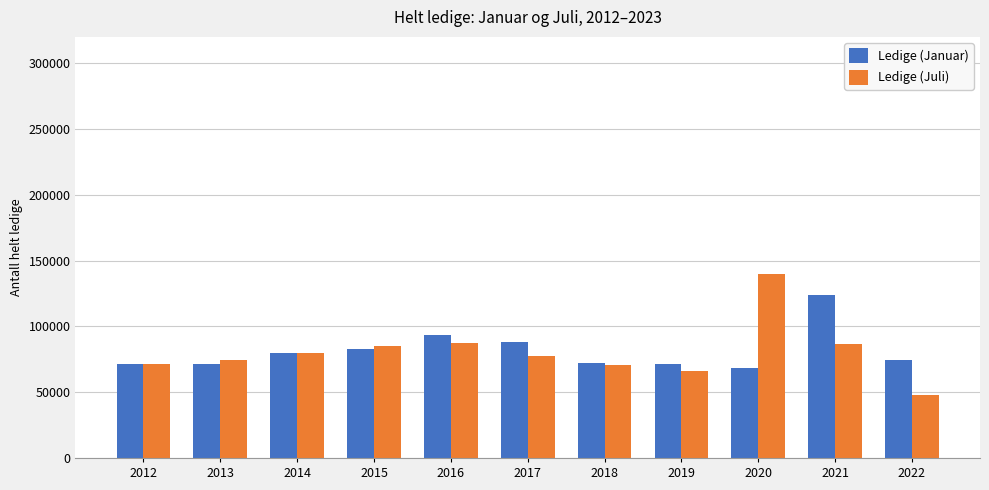

The Ledige (Juli) series shows 85362 at 2015. True or false?

True